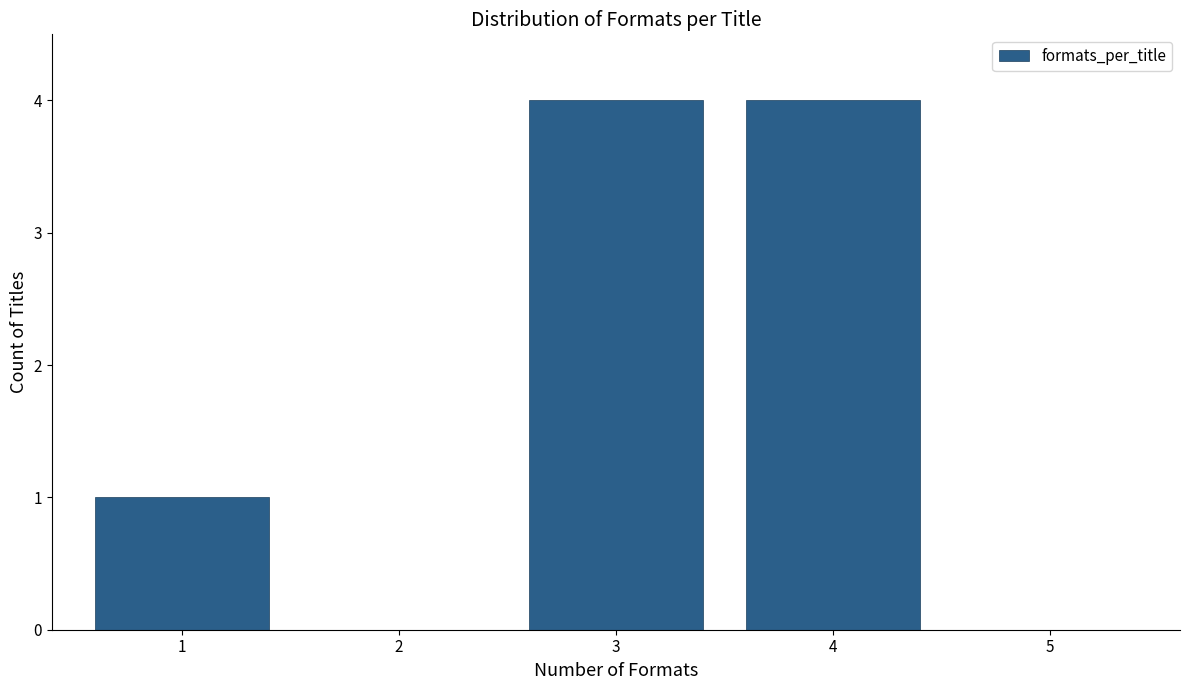

Reading right to left, transcribe all the data shown in this chart.

5=0	4=4	3=4	2=0	1=1